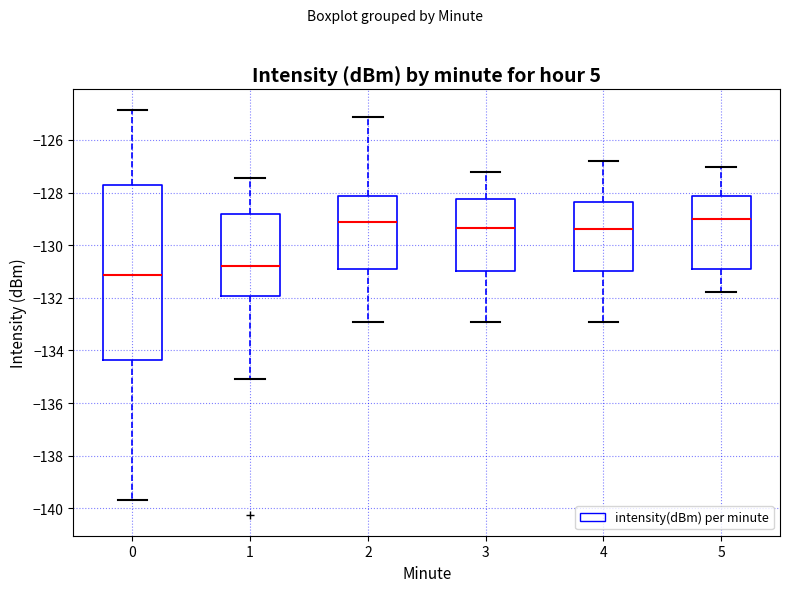

Reading left to right, read every box against the y-axis: the position of its median line, the range the box covers, and the ends of its whiskers. The values are not printed on the chart, so give them approximately, as read against the axis.

0: median -131.2, box -134.4 to -127.8, whiskers -139.6 to -124.8
1: median -130.8, box -132.0 to -128.8, whiskers -135.2 to -127.4
2: median -129.2, box -131.0 to -128.2, whiskers -133.0 to -125.2
3: median -129.4, box -131.0 to -128.2, whiskers -133.0 to -127.2
4: median -129.4, box -131.0 to -128.4, whiskers -133.0 to -126.8
5: median -129.0, box -131.0 to -128.2, whiskers -131.8 to -127.0